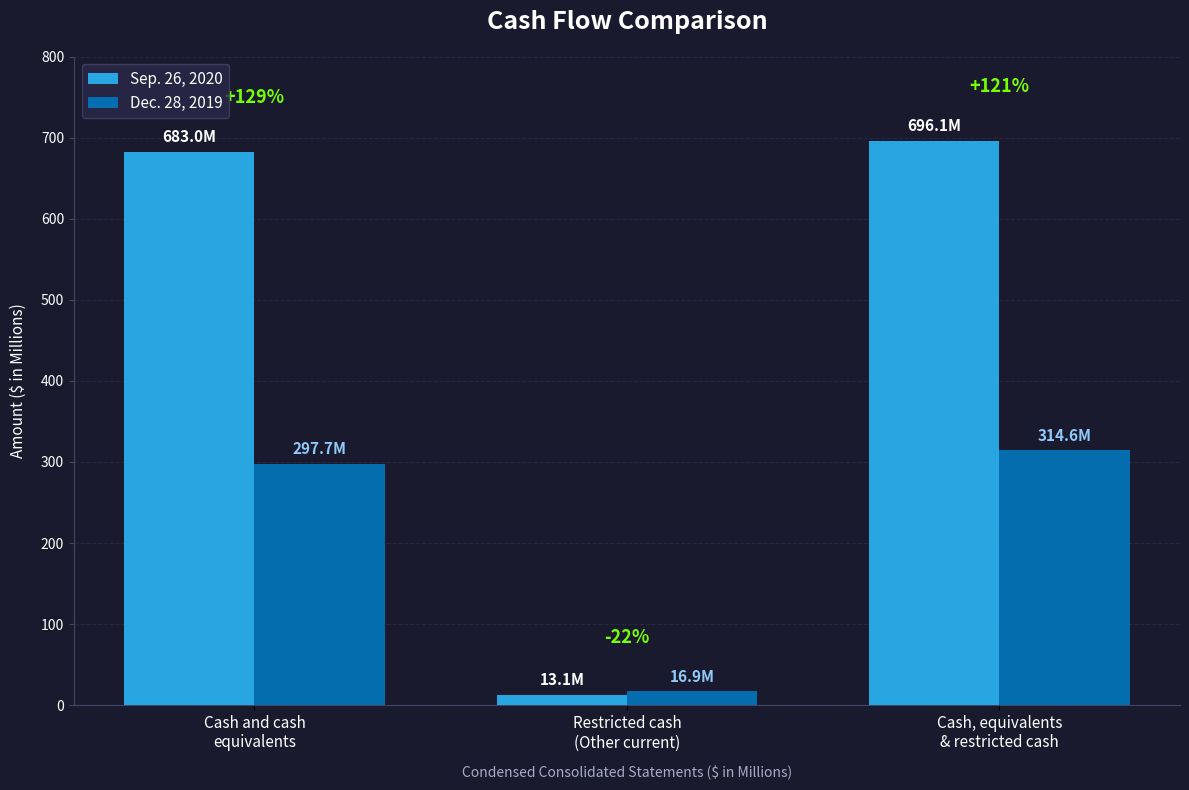

What is the value of the Sep. 26, 2020 bar at the 1st from the left?

683.0